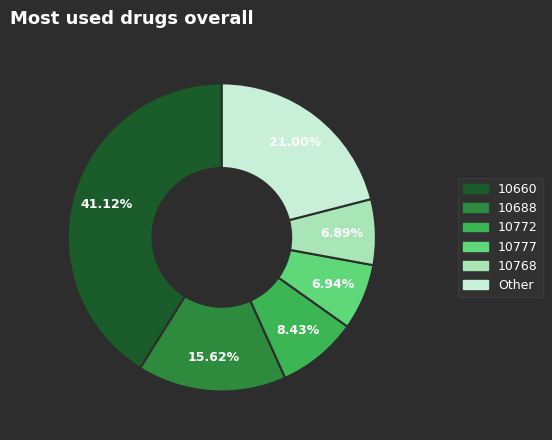

Is there any slice that represents more than half of the pie?

No